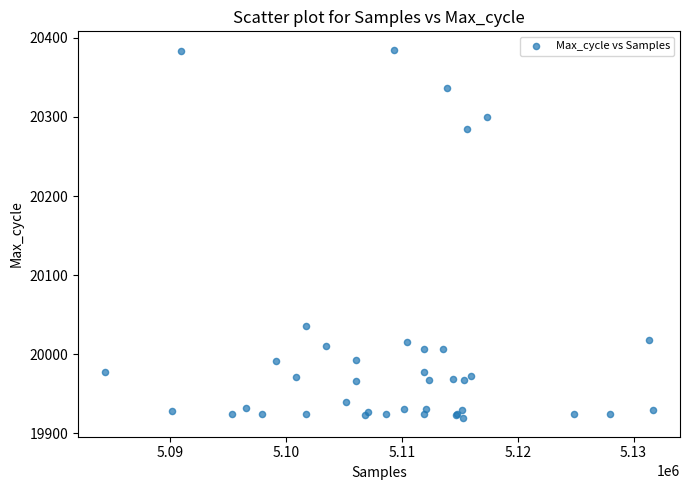

What Y value in the scatter plot is closest to 20152?

20036